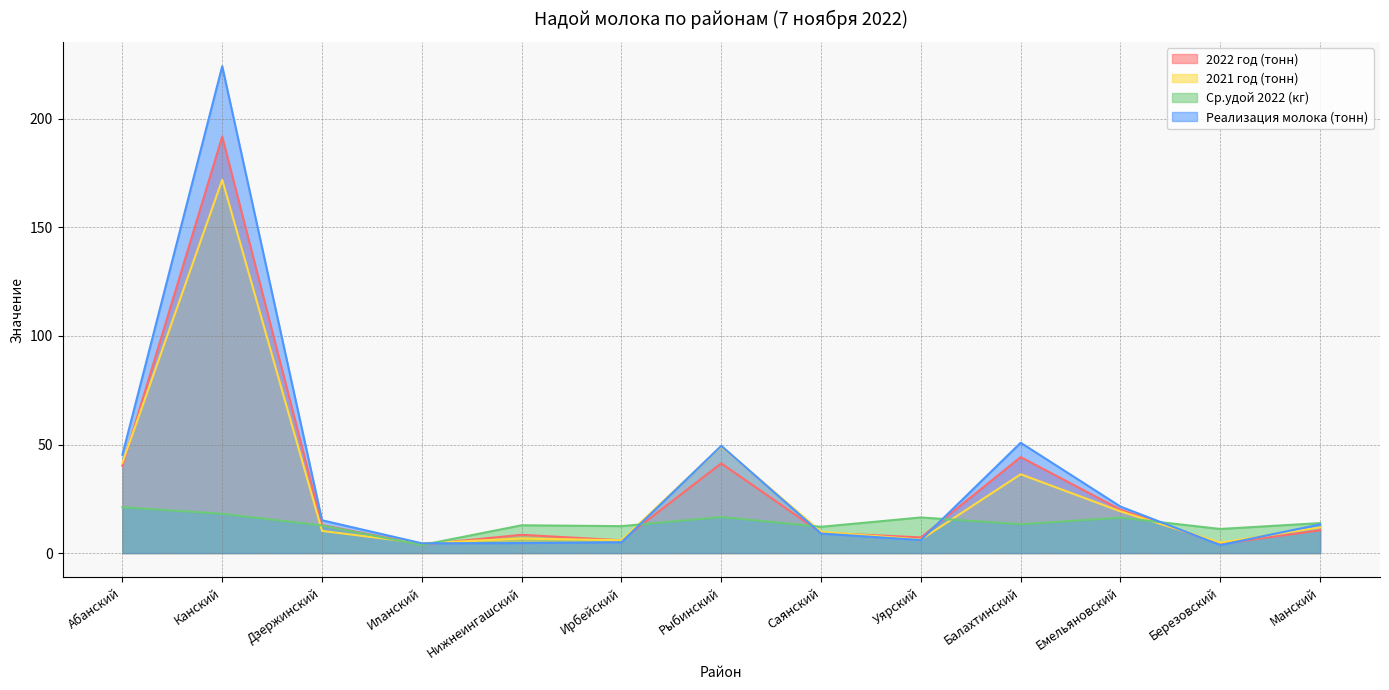

What is the smallest value displayed?

3.7